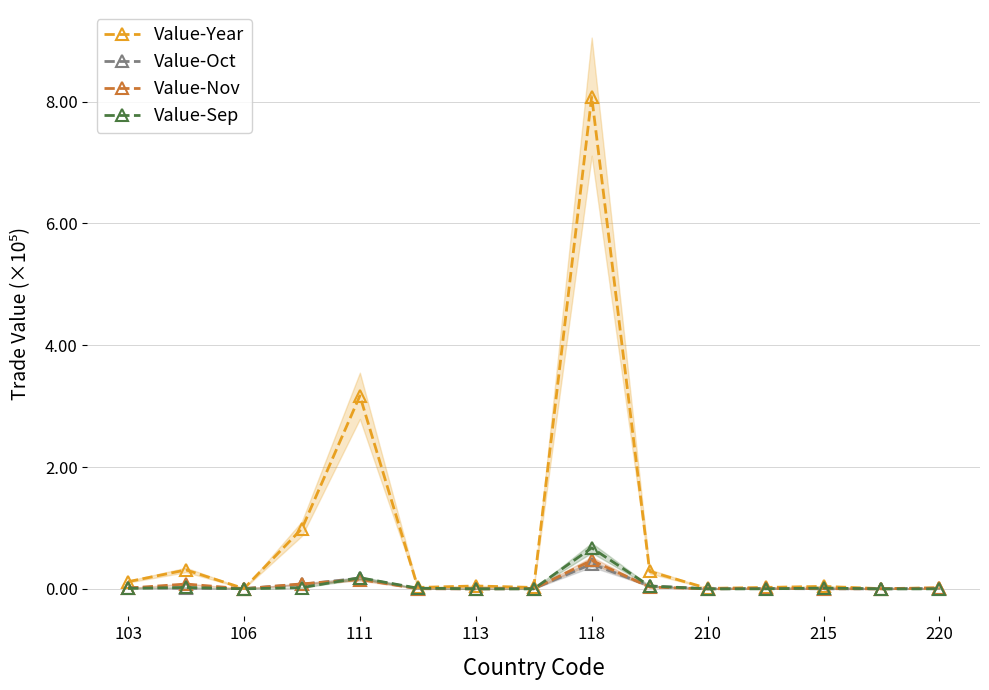

Which series has the widest spread of values?

Value-Year